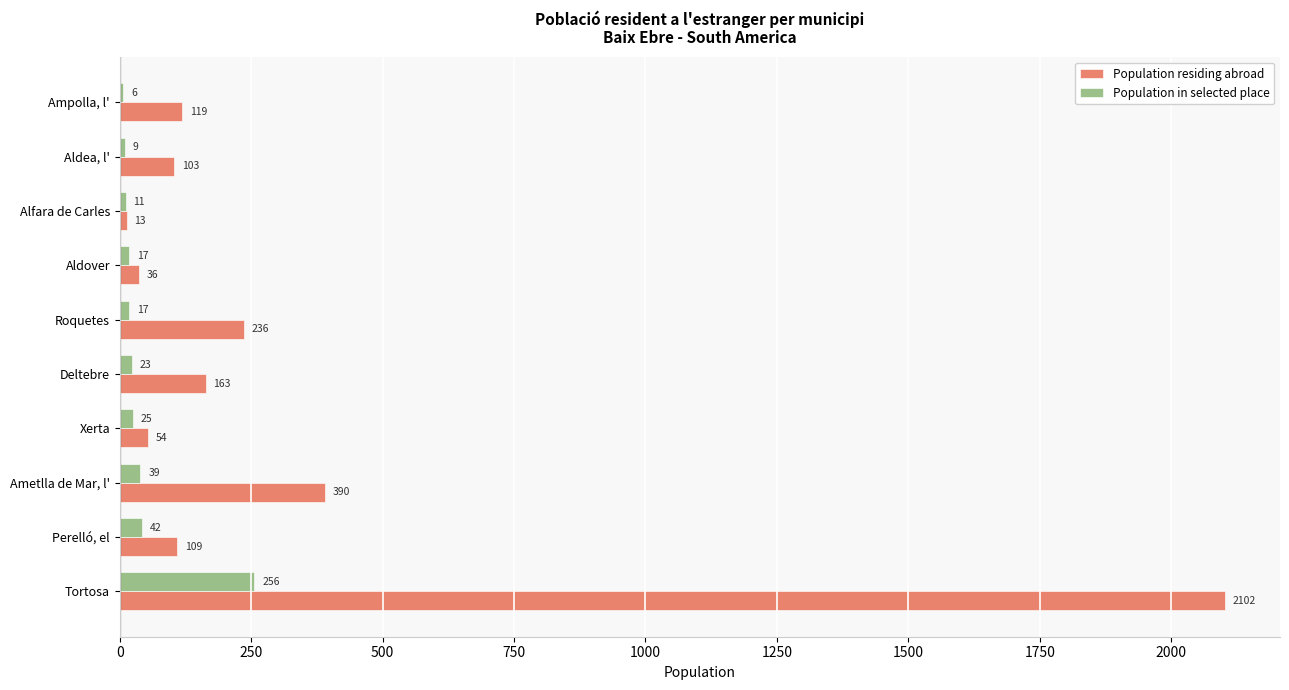

What is the sum of the Population residing abroad values at Aldea, l' and Deltebre?

266